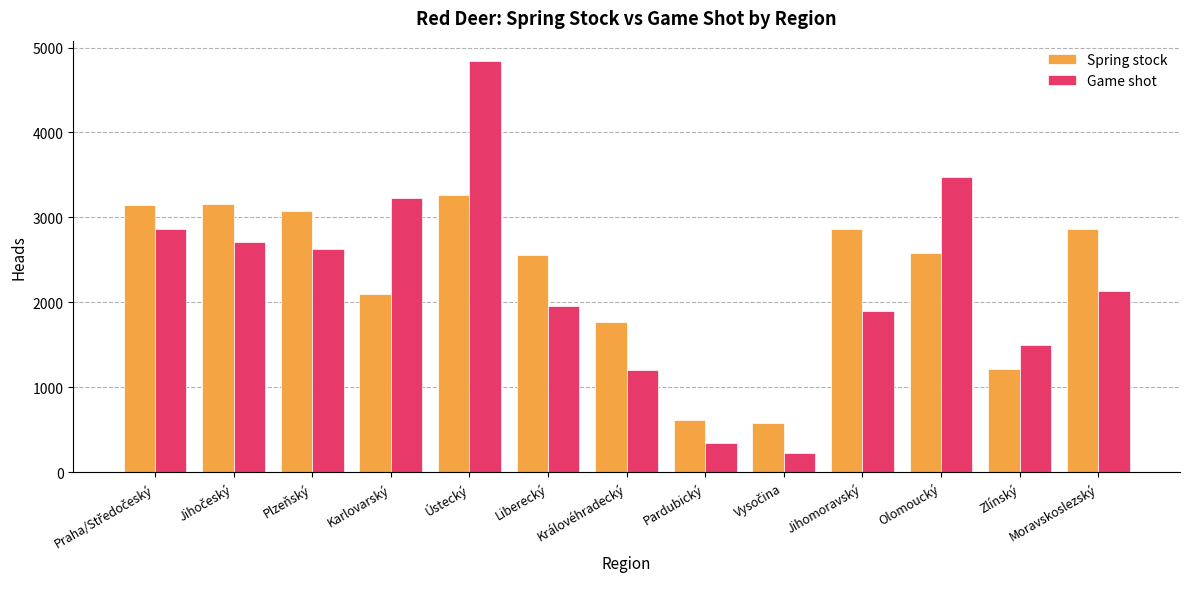

How many groups of bars are there?

13